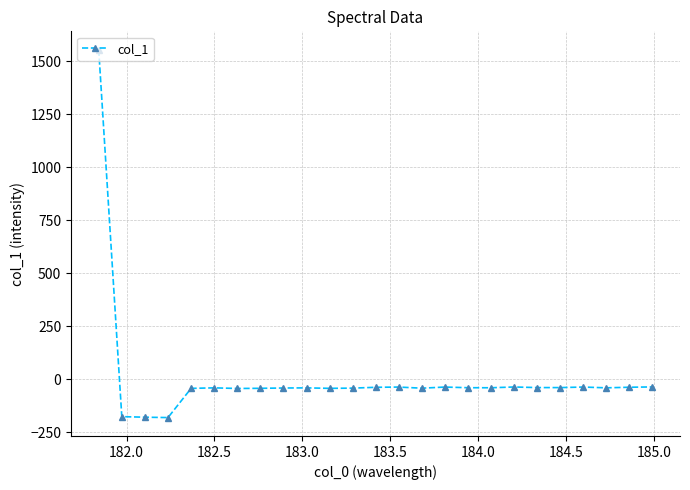

What is the value of the 10th point from the left?

-40.9